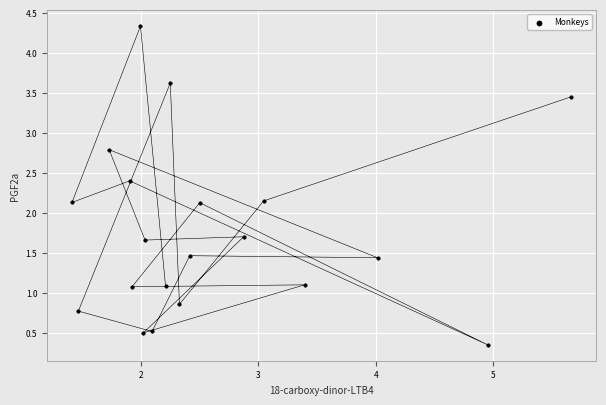

What is the range of Y values (max minus min)?

4.0